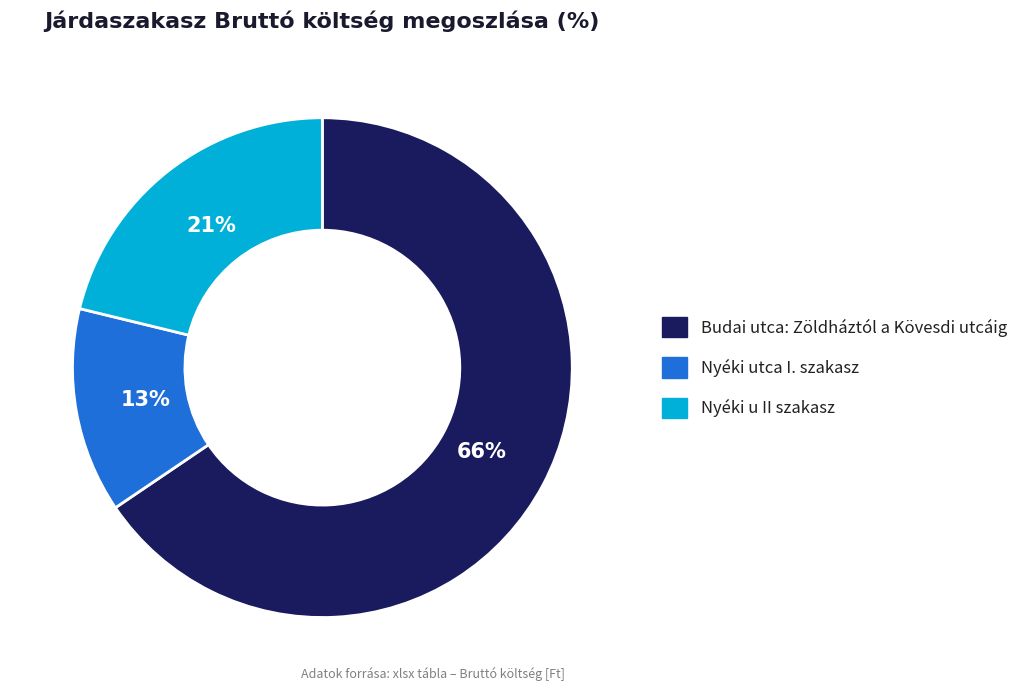

What is the ratio of the value at Nyéki utca I. szakasz to the value at Budai utca: Zöldháztól a Kövesdi utcáig?

0.2